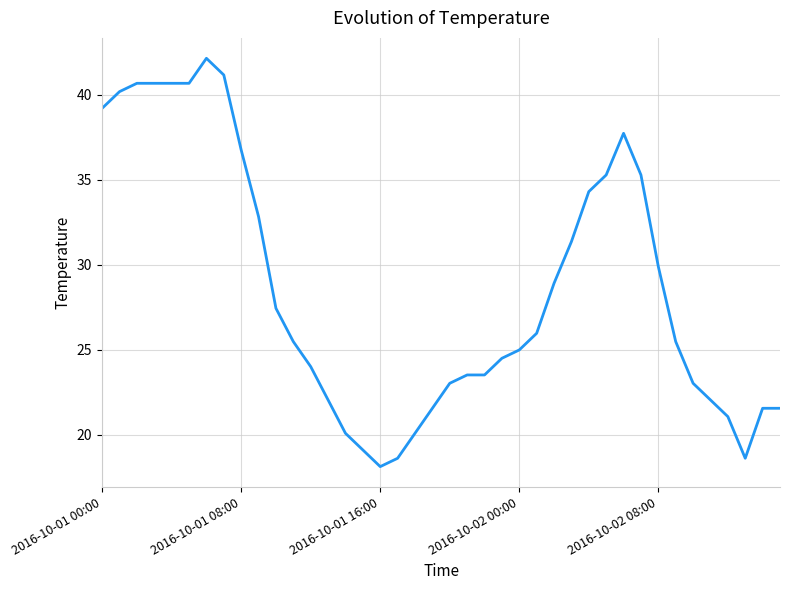

What is the difference between the maximum and minimum values?

24.0